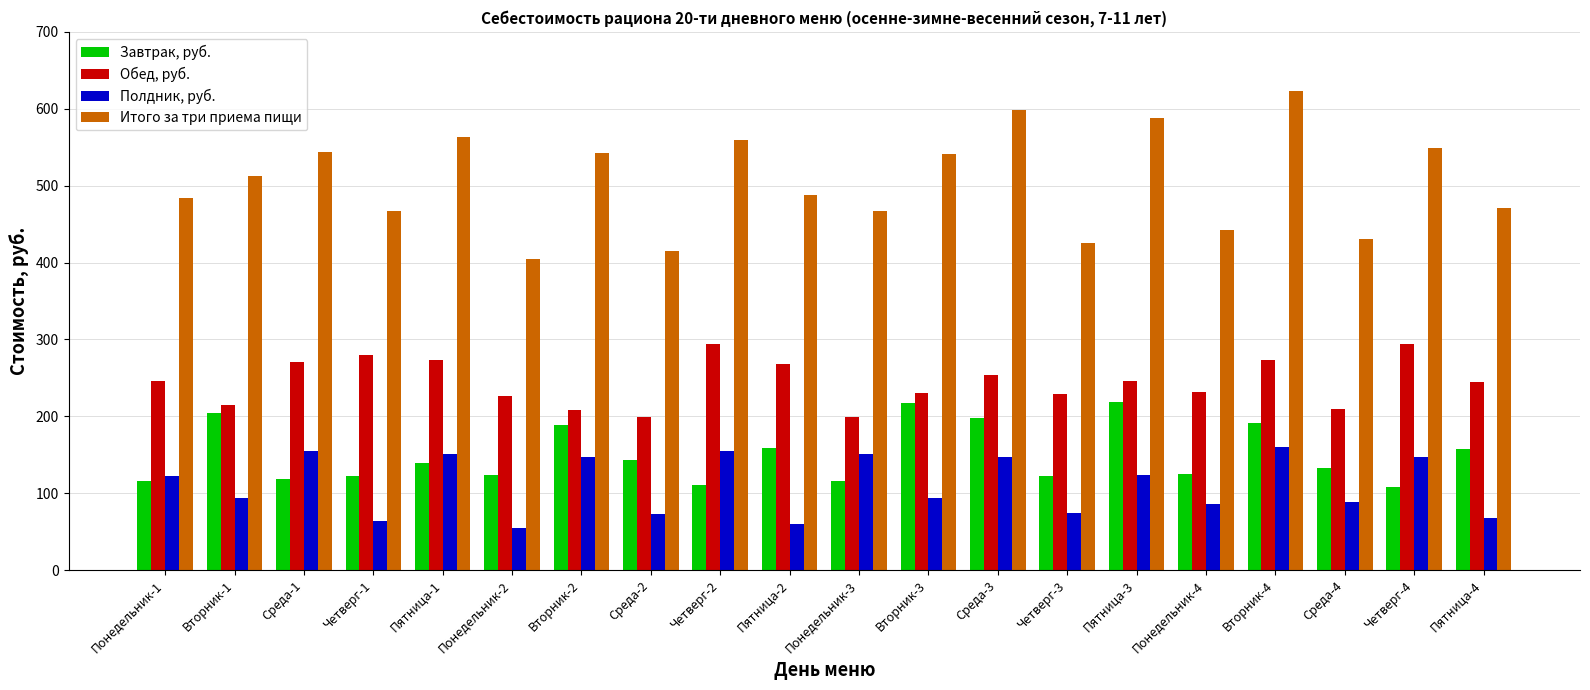

What is the difference between the highest and lowest values at Среда-1?

426.0